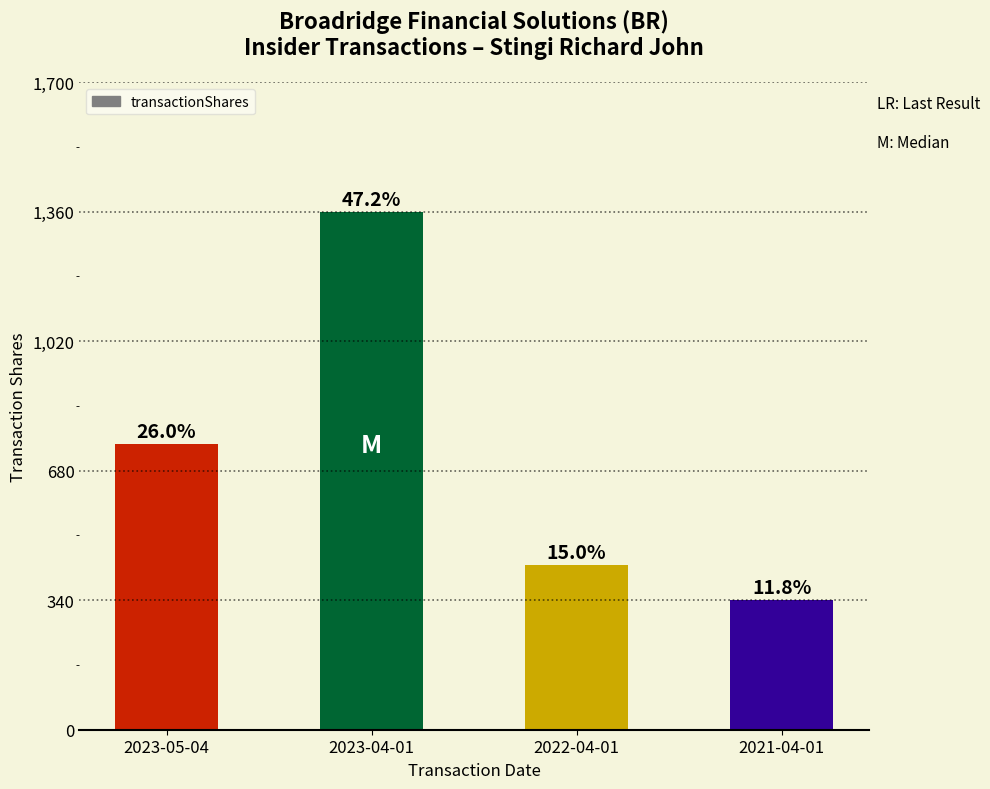

Which has a higher value, 2023-05-04 or 2021-04-01?

2023-05-04